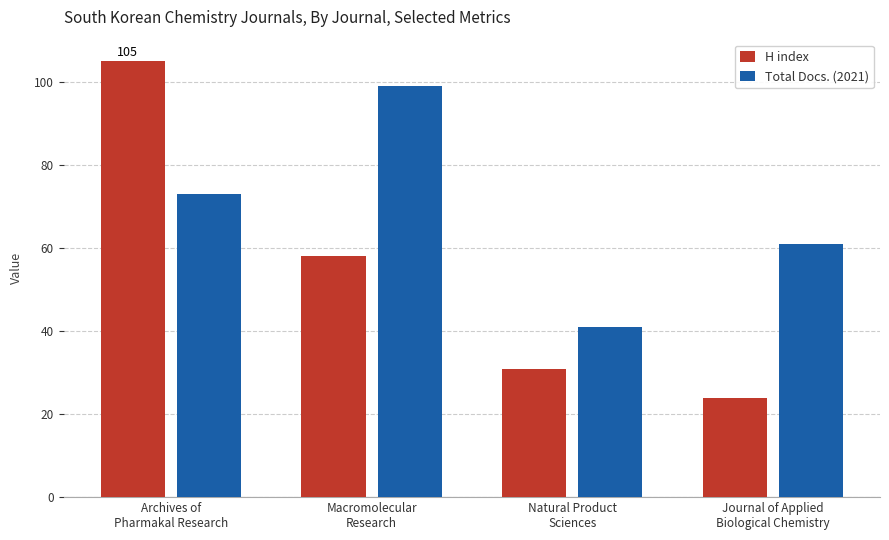

Reading left to right, list all the values displayed in this chart.

H index: Archives of
Pharmakal Research=105	Macromolecular
Research=58	Natural Product
Sciences=31	Journal of Applied
Biological Chemistry=24
Total Docs. (2021): Archives of
Pharmakal Research=73	Macromolecular
Research=99	Natural Product
Sciences=41	Journal of Applied
Biological Chemistry=61